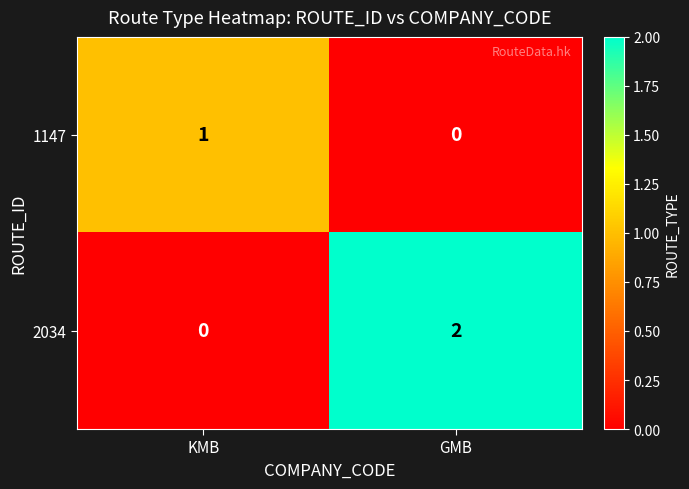

At which category is the sum across all series the highest?

GMB